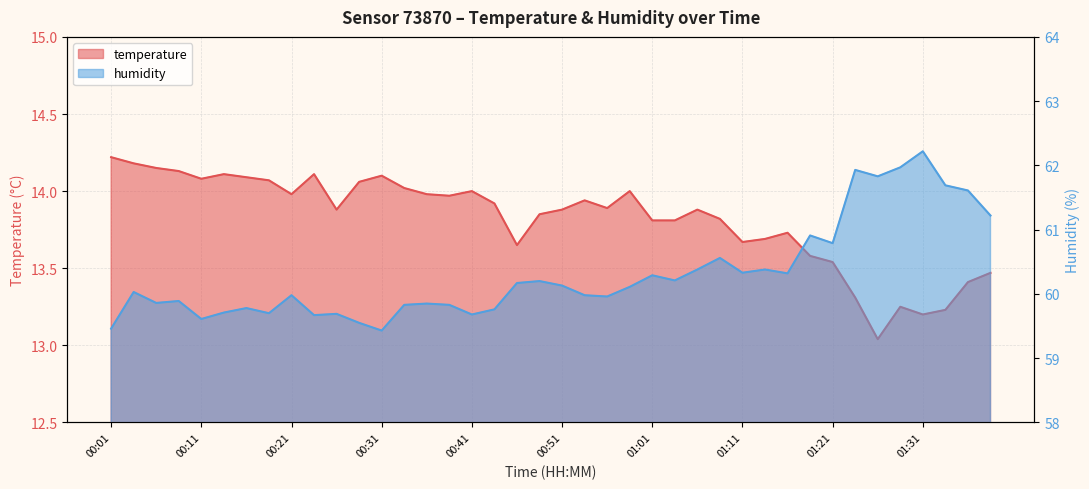

Reading left to right, extract all data points from this chart.

temperature: 14.2	14.2	14.2	14.1	14.1	14.1	14.1	14.1	14.0	14.1	13.9	14.1	14.1	14.0	14.0	14.0	14.0	13.9	13.7	13.8	13.9	13.9	13.9	14.0	13.8	13.8	13.9	13.8	13.7	13.7	13.7	13.6	13.5	13.3	13.0	13.2	13.2	13.2	13.4	13.5
humidity: 59.5	60.0	59.9	59.9	59.6	59.7	59.8	59.7	60.0	59.7	59.7	59.5	59.4	59.8	59.9	59.8	59.7	59.8	60.2	60.2	60.1	60.0	60.0	60.1	60.3	60.2	60.4	60.6	60.3	60.4	60.3	60.9	60.8	61.9	61.8	62.0	62.2	61.7	61.6	61.2